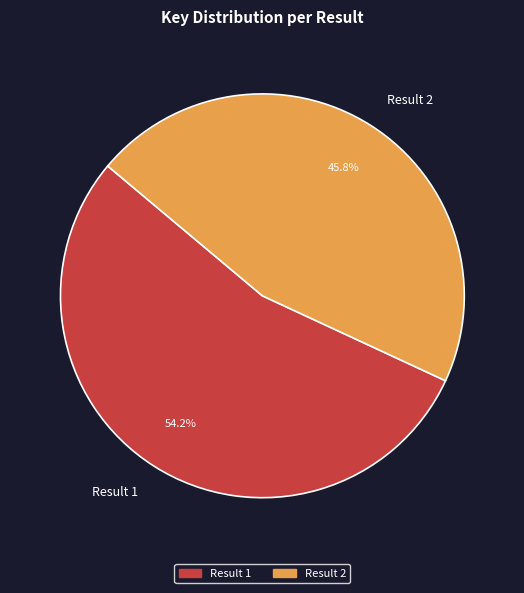

The Result 1 slice represents 54% of the pie. True or false?

True